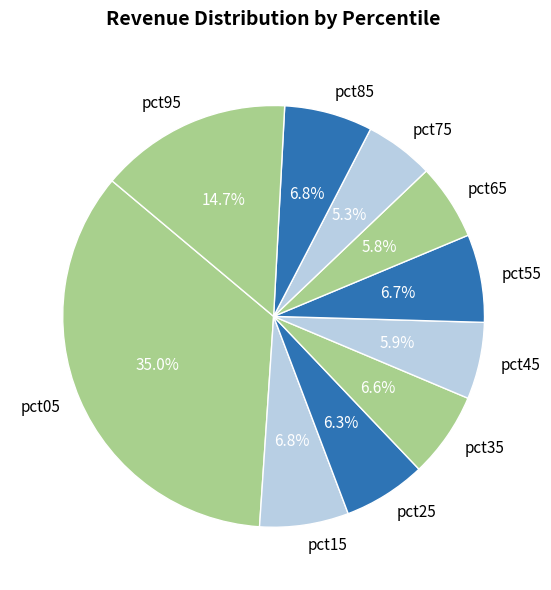

To the nearest percent, what portion does pct15 represent?

7%